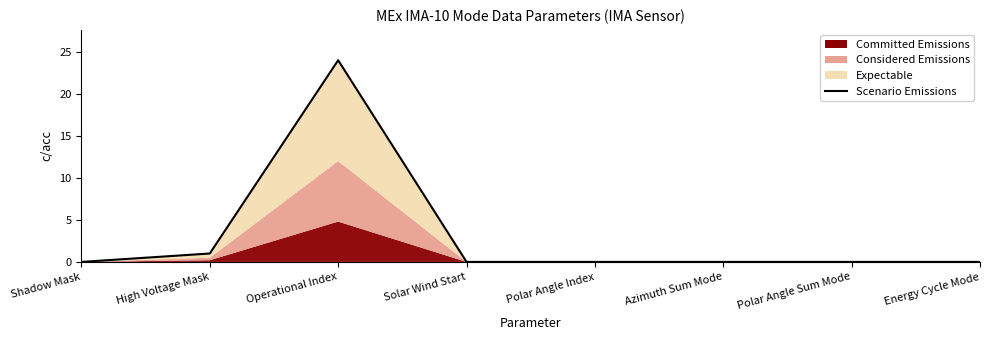

What is the label of the 8th point from the right?

Shadow Mask